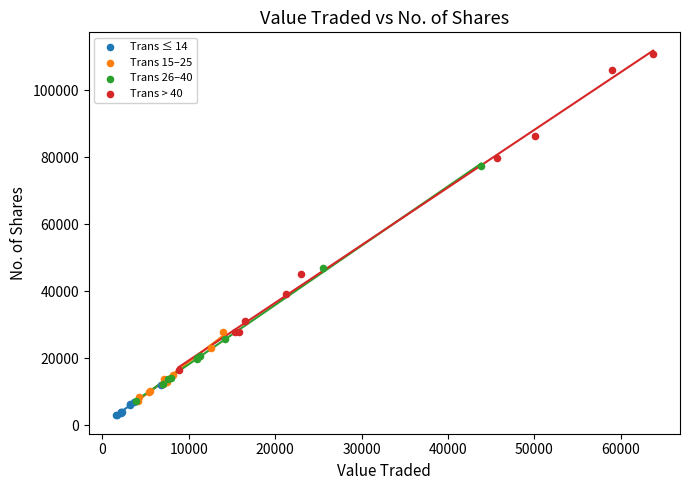

Which series has the widest spread of Y values?

Trans > 40